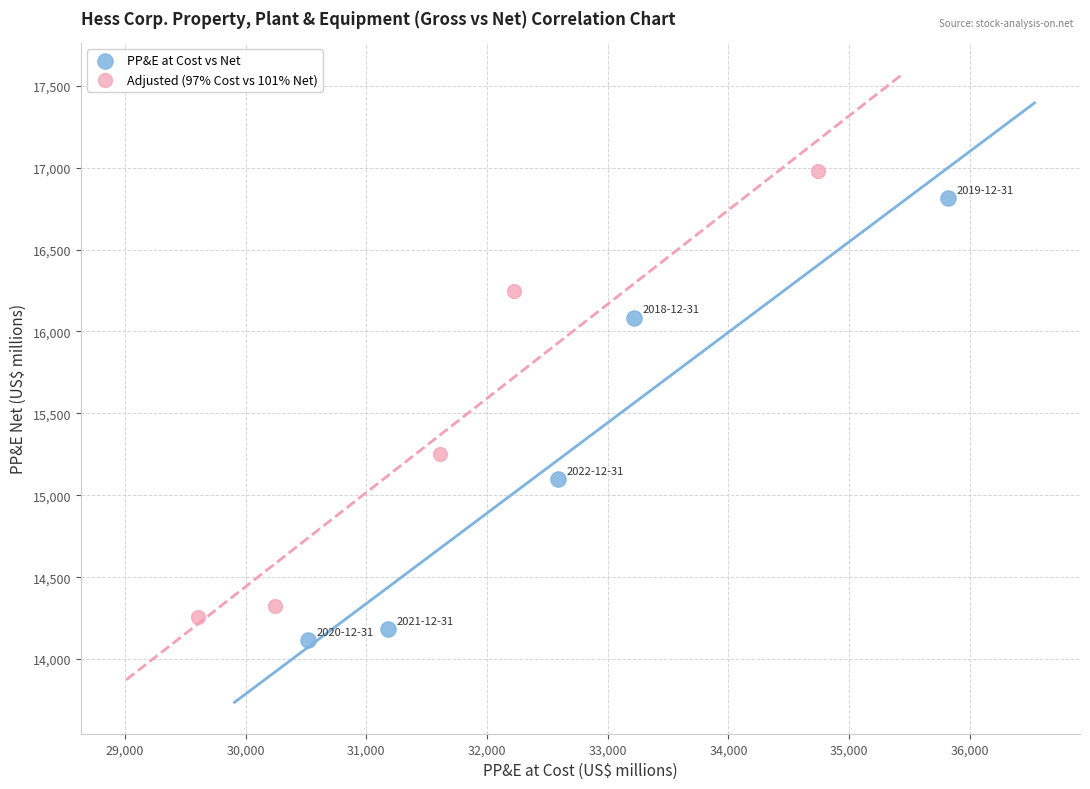

Which series has the largest Y range (max minus min)?

Adjusted (97% Cost vs 101% Net)